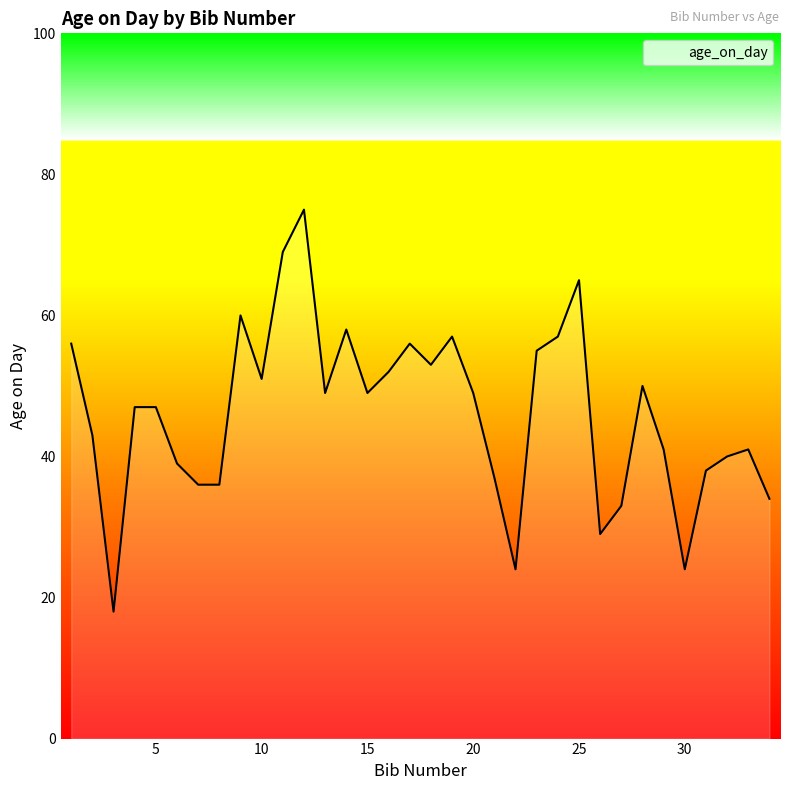

What is the minimum value shown in the chart?

18